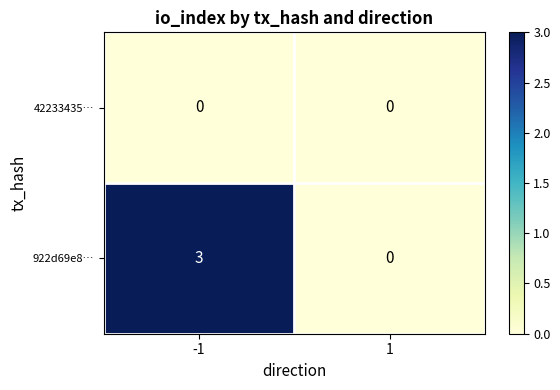

Reading left to right, what are all the values shown in this chart?

42233435…: -1=0	1=0
922d69e8…: -1=3	1=0